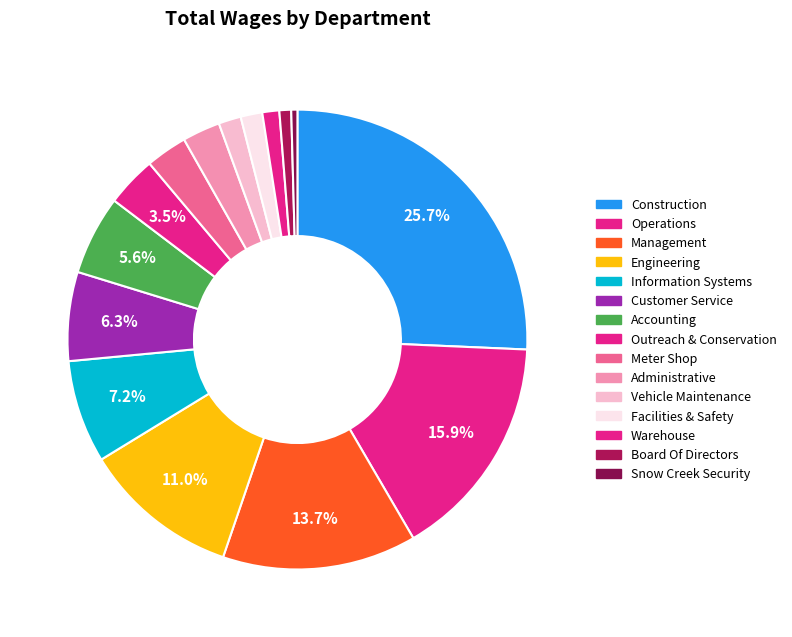

True or false: Meter Shop accounts for 3% of the total.

True